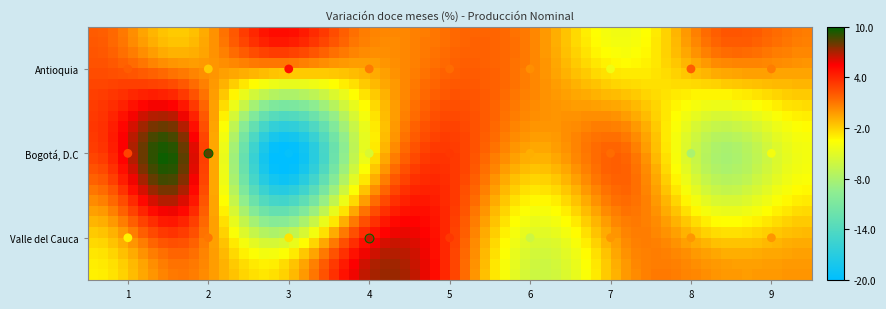

List the series in order of their overall mean, lowest first.

Bogotá, D.C, Valle del Cauca, Antioquia